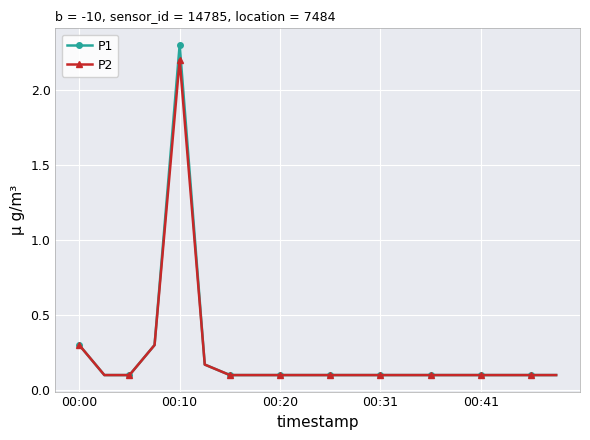

How many series are shown in this chart?

2